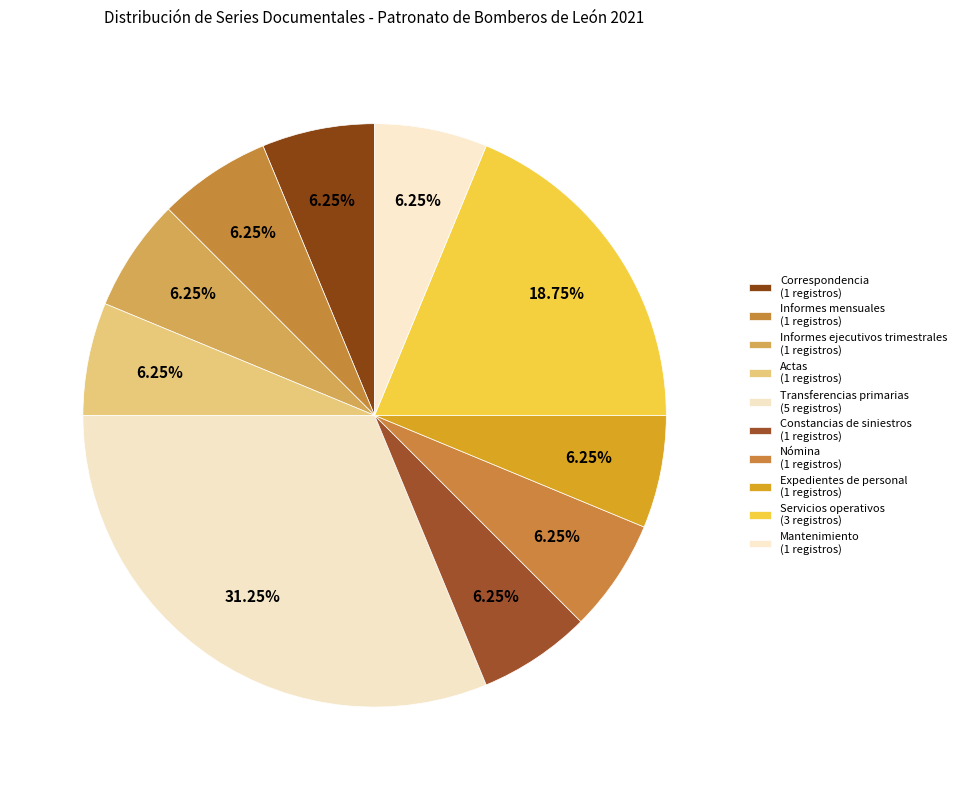

Is it true that Servicios operativos is 4% of the pie?

False